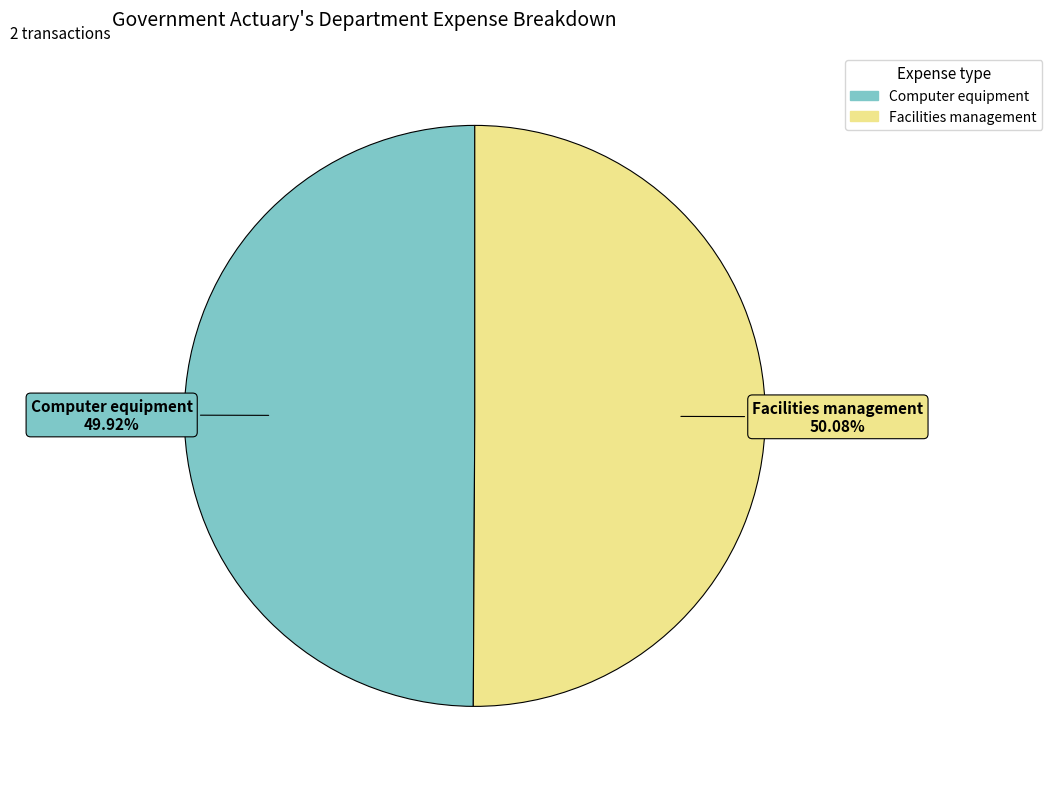

What is the ratio of the value at Facilities management to the value at Computer equipment?

1.0